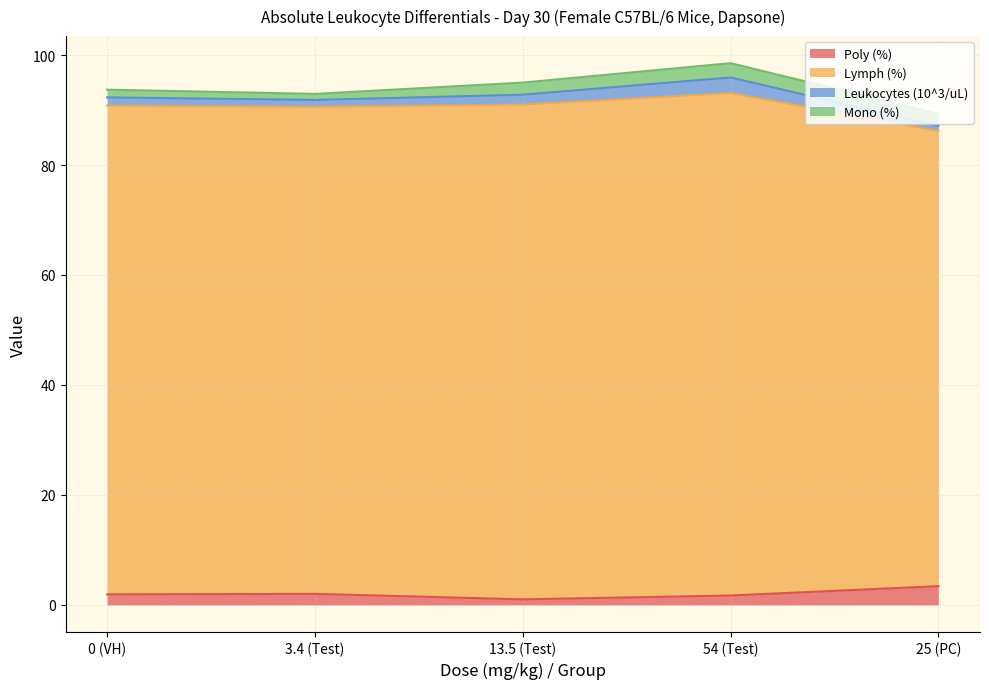

What is the maximum value for Poly (%)?

3.4